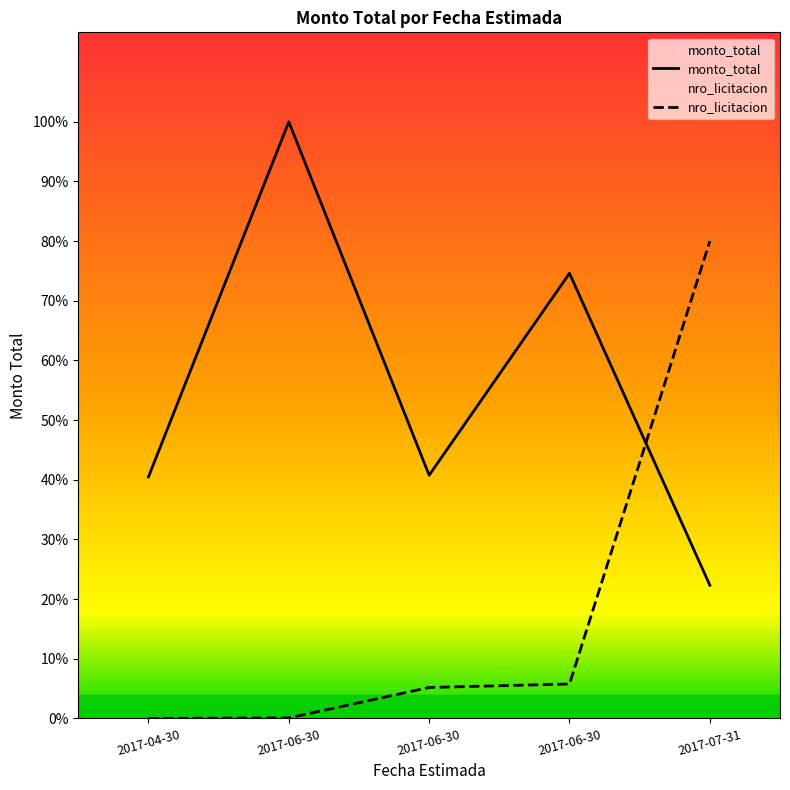

What is the lowest value of the monto_total series?

78874200.0